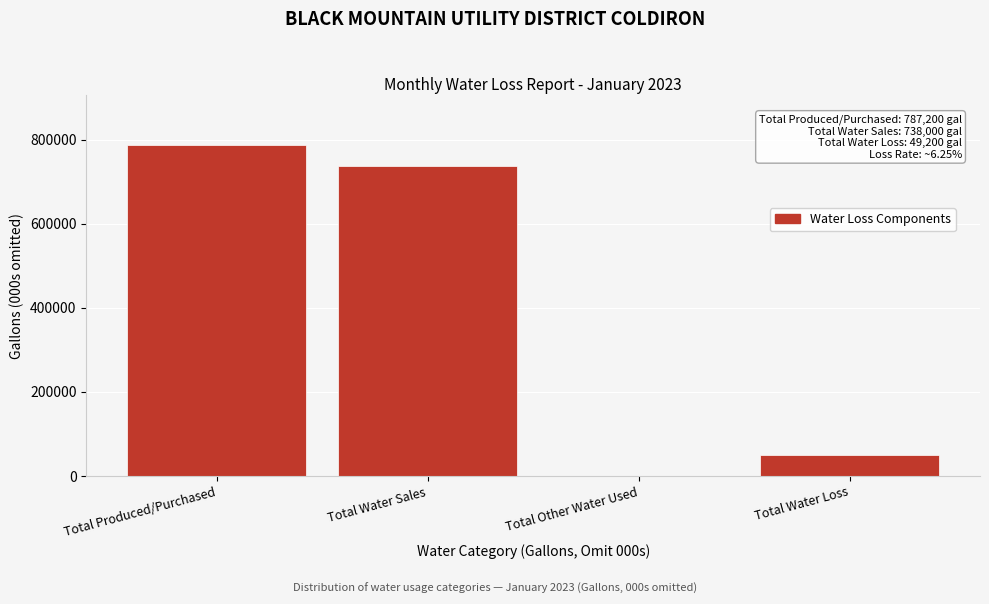

Reading left to right, list all the values displayed in this chart.

Total Produced/Purchased=787200	Total Water Sales=738000	Total Other Water Used=0	Total Water Loss=49200